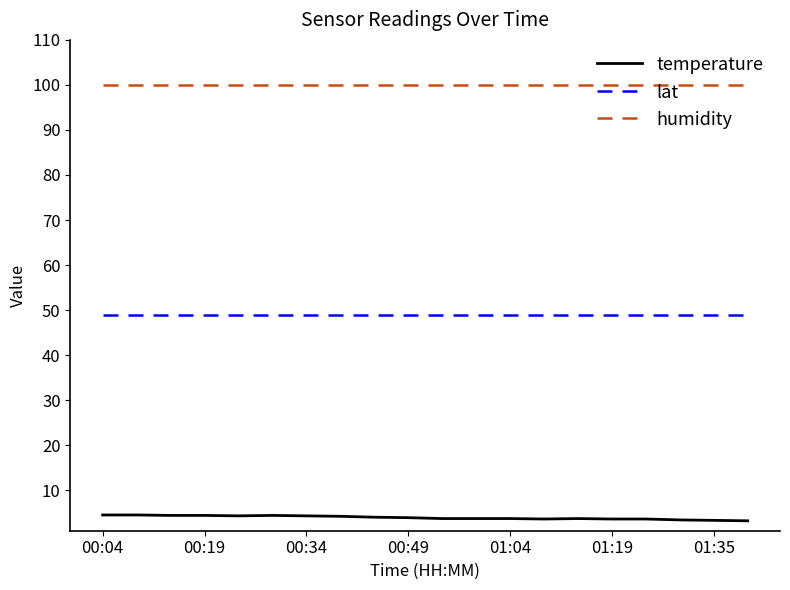

Rank the series by their maximum value, from highest to lowest.

humidity, lat, temperature